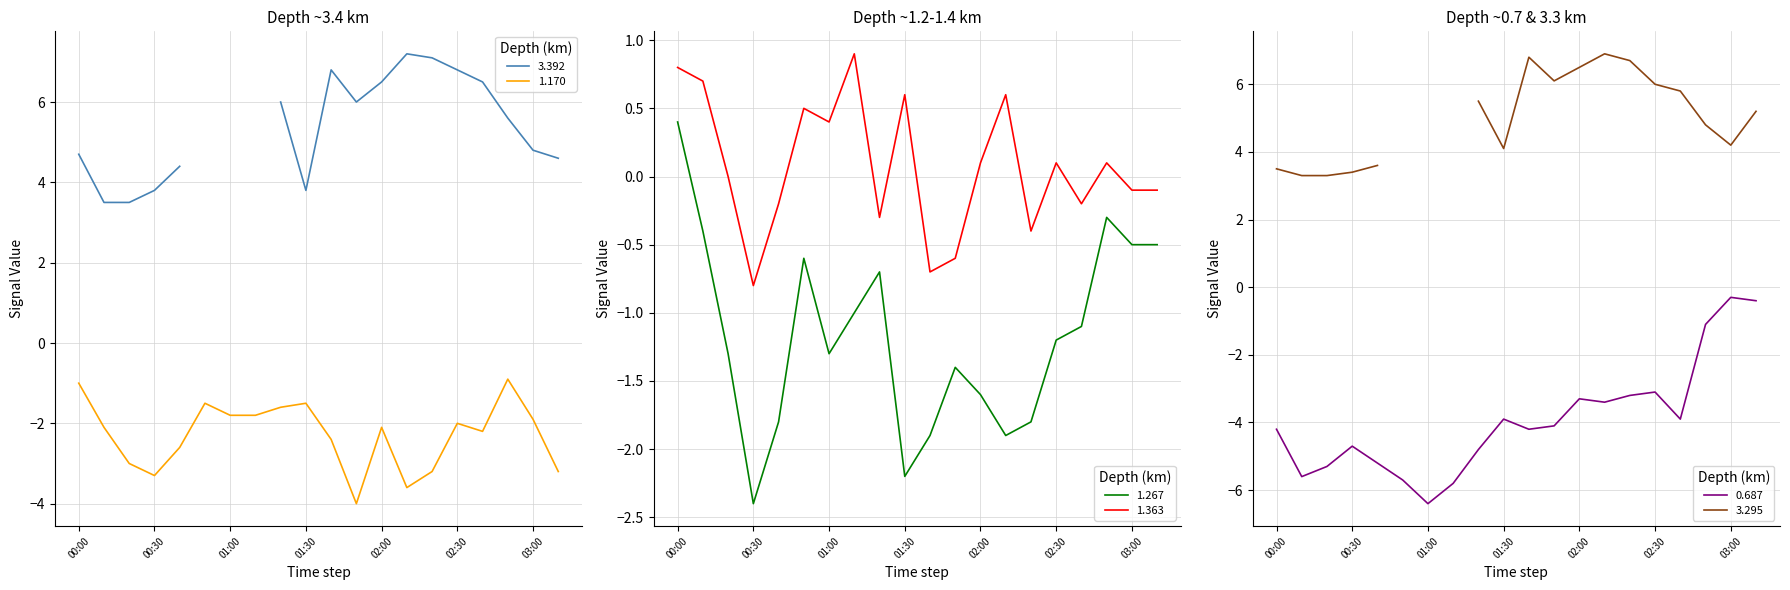

True or false: 1.170 has a value of -5.4 at 2015/08/28 01:50.

False